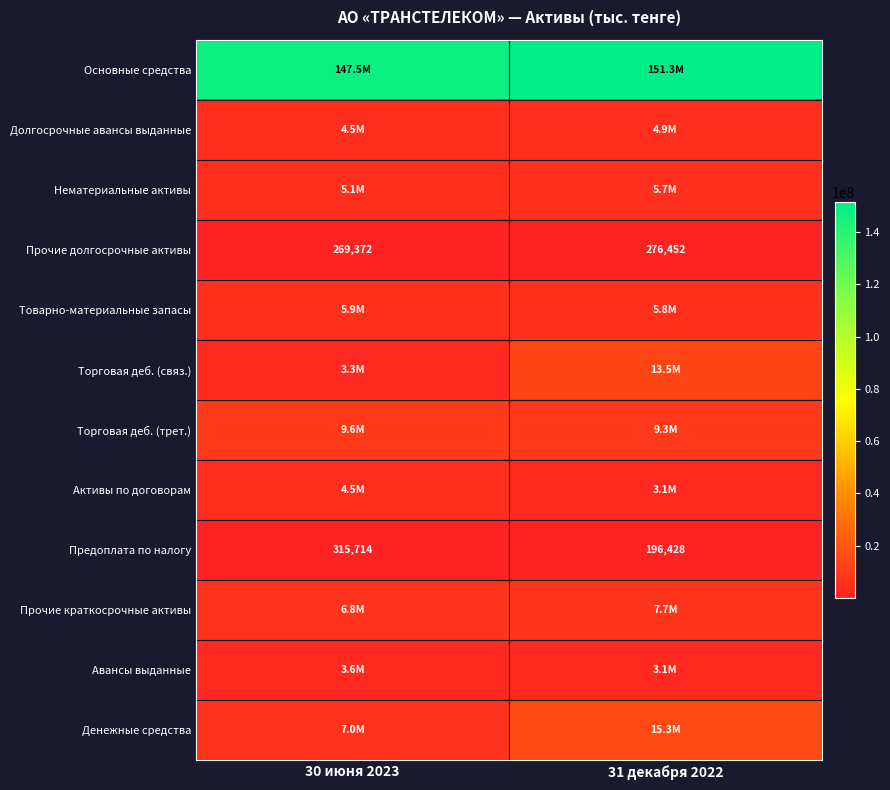

What is the average value of the Предоплата по налогу series?

256071